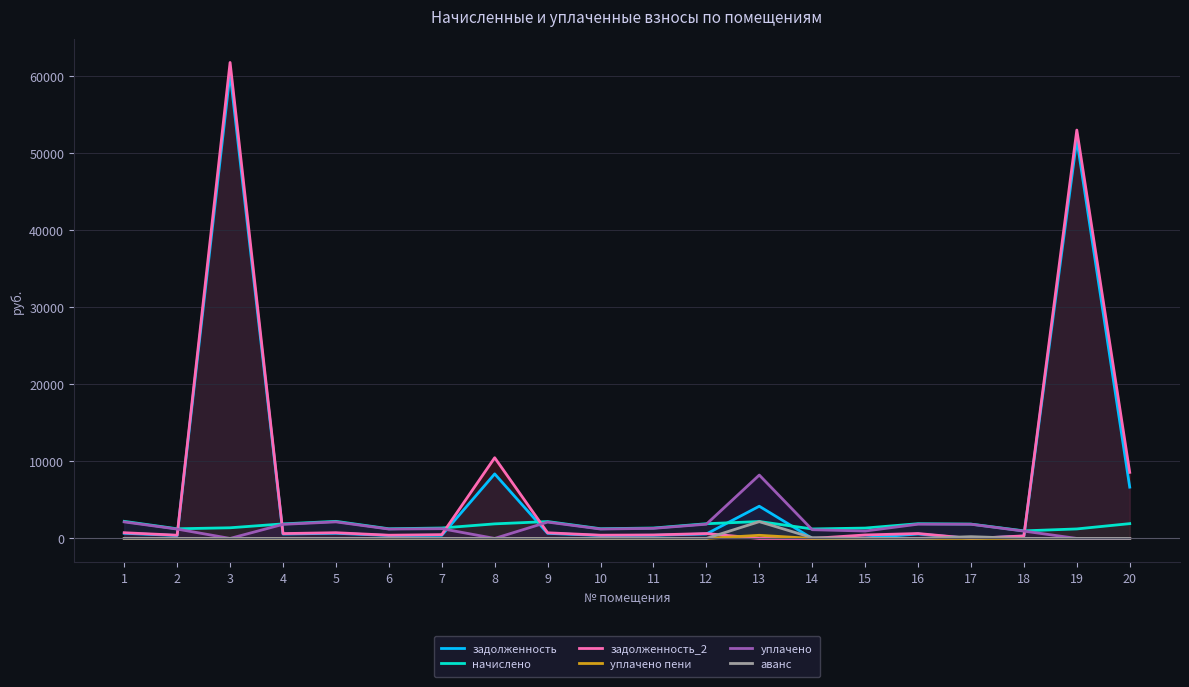

At 18, list the series in order from smallest to largest.

аванс, уплачено пени, задолженность, задолженность_2, уплачено, начислено